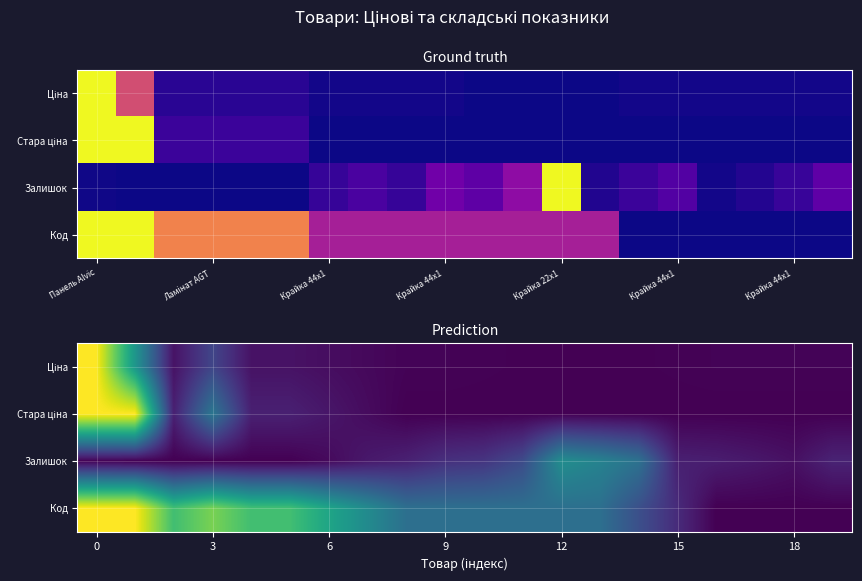

What is the total value across all series at 8?

0.5